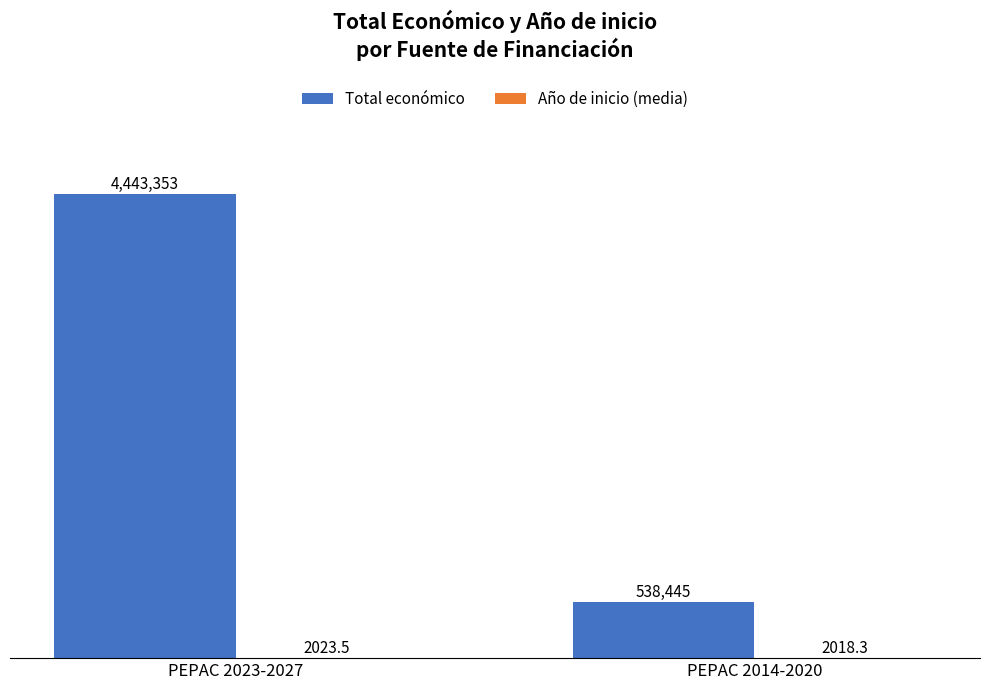

At which label does Año de inicio (media) reach its peak?

PEPAC 2023-2027